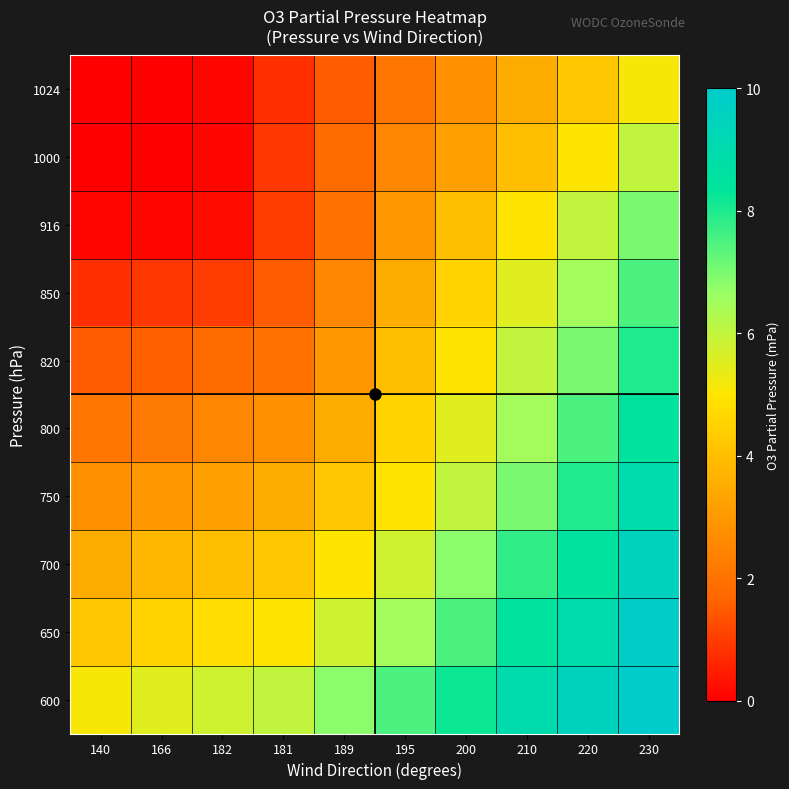

What is the maximum value shown in the chart?

10.0